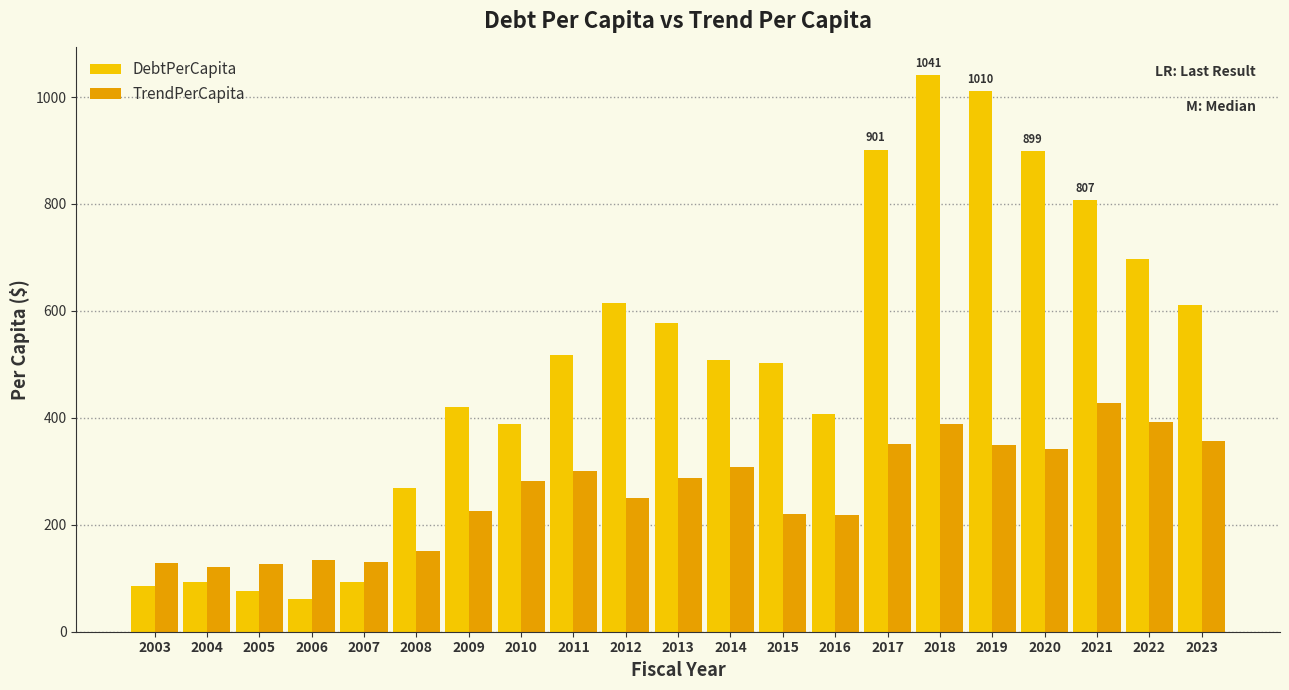

What is the maximum value for DebtPerCapita?

1040.7